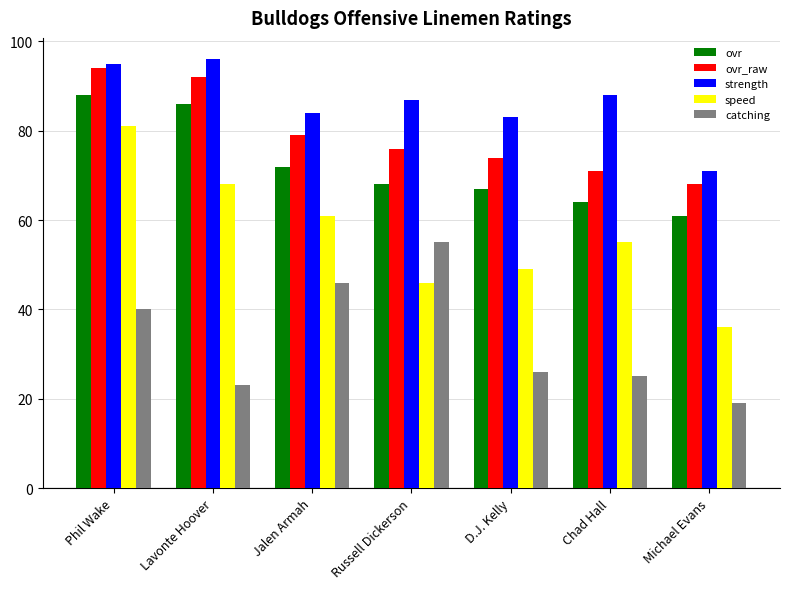

List the labels in order of strength value, smallest first.

Michael Evans, D.J. Kelly, Jalen Armah, Russell Dickerson, Chad Hall, Phil Wake, Lavonte Hoover